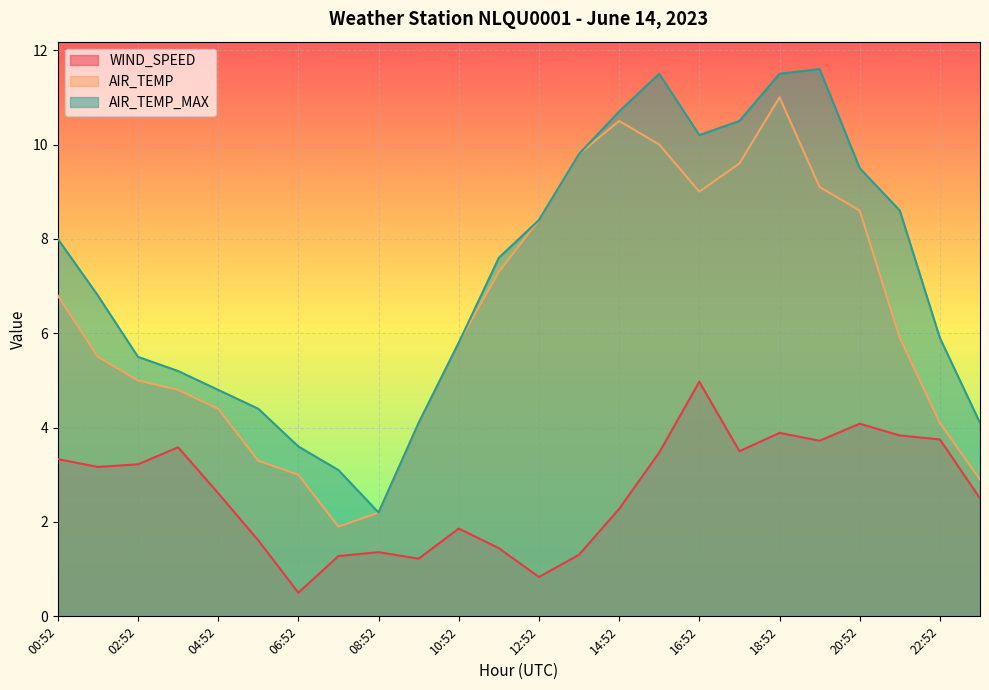

What value does the WIND_SPEED series have at 10:52?

1.9